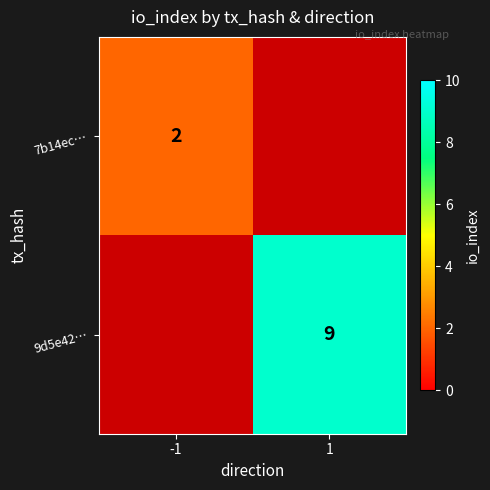

Is the value of 7b14ec… at -1 greater than the value of 9d5e42… at 1?

No